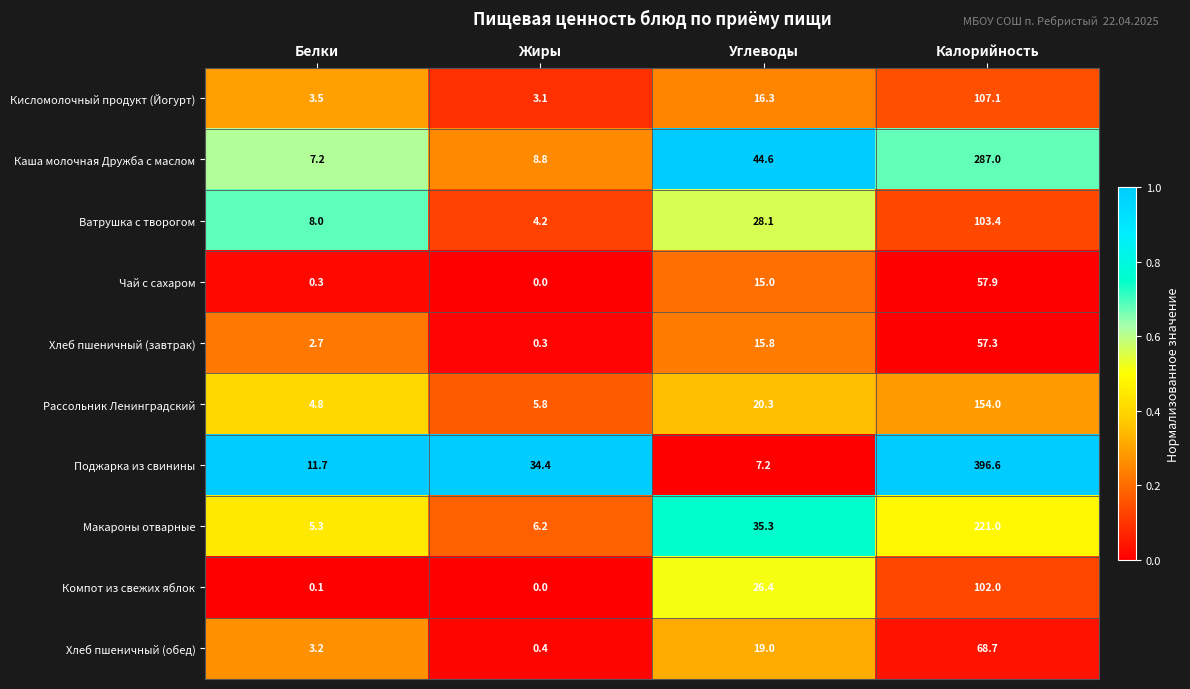

Is it true that Чай с сахаром equals 0.0 at Жиры?

True